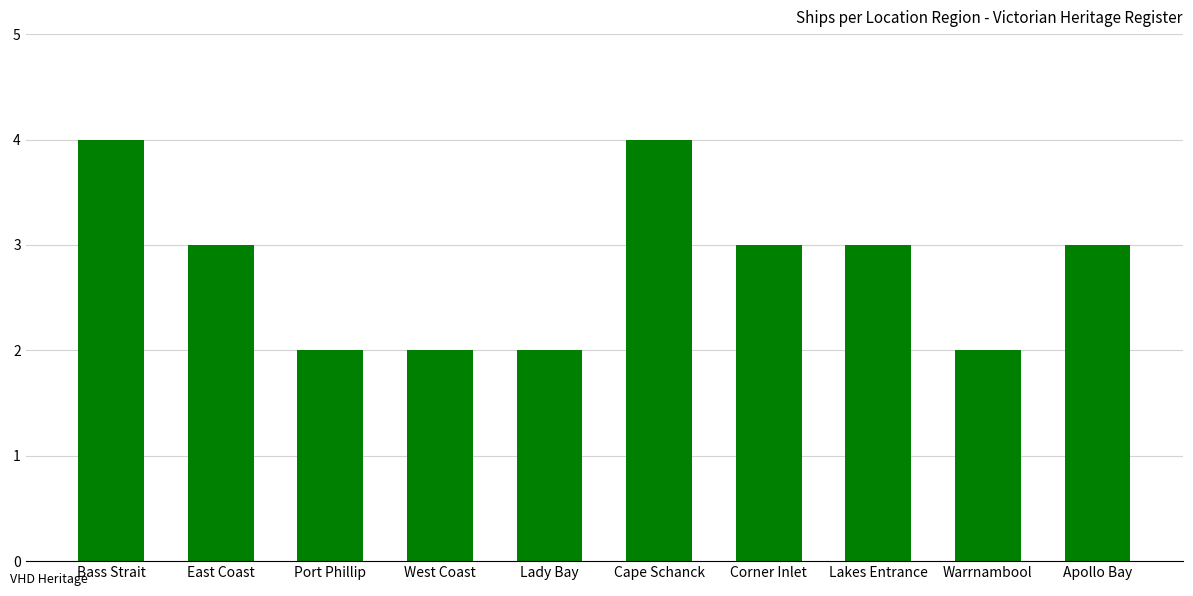

What is the ratio of the value at Corner Inlet to the value at Warrnambool?

1.5